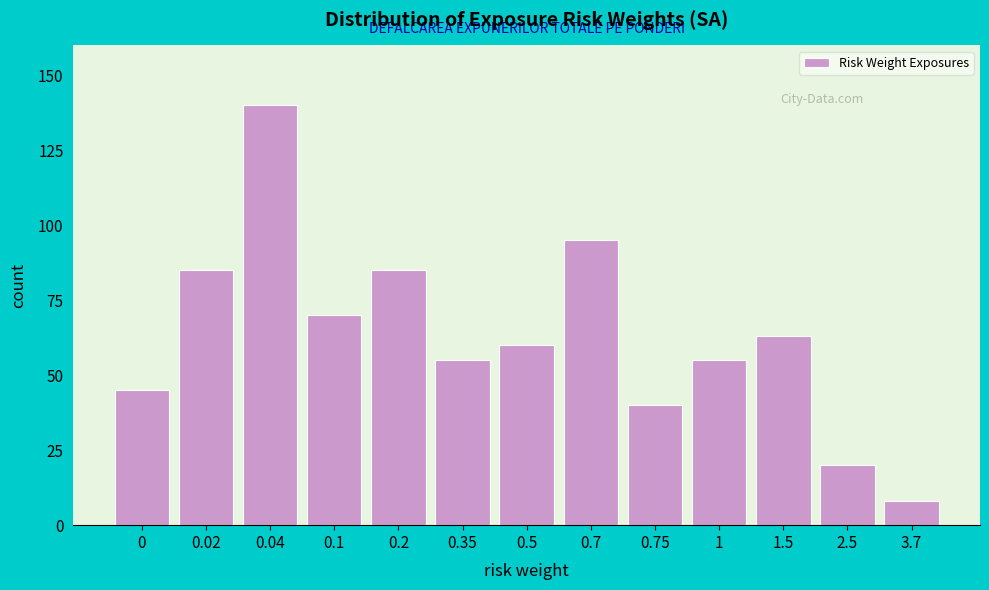

Reading left to right, list all the values displayed in this chart.

0=45	0.02=85	0.04=140	0.1=70	0.2=85	0.35=55	0.5=60	0.7=95	0.75=40	1=55	1.5=63	2.5=20	3.7=8